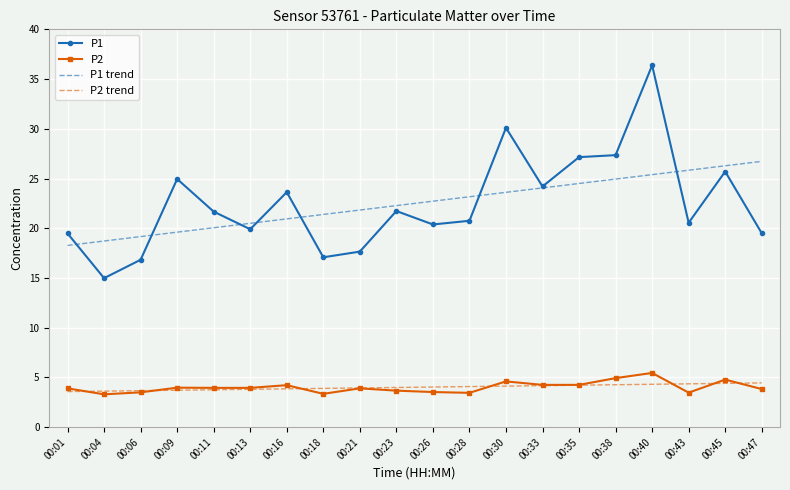

What is the spread (max minus min) of values at 00:04?

15.4